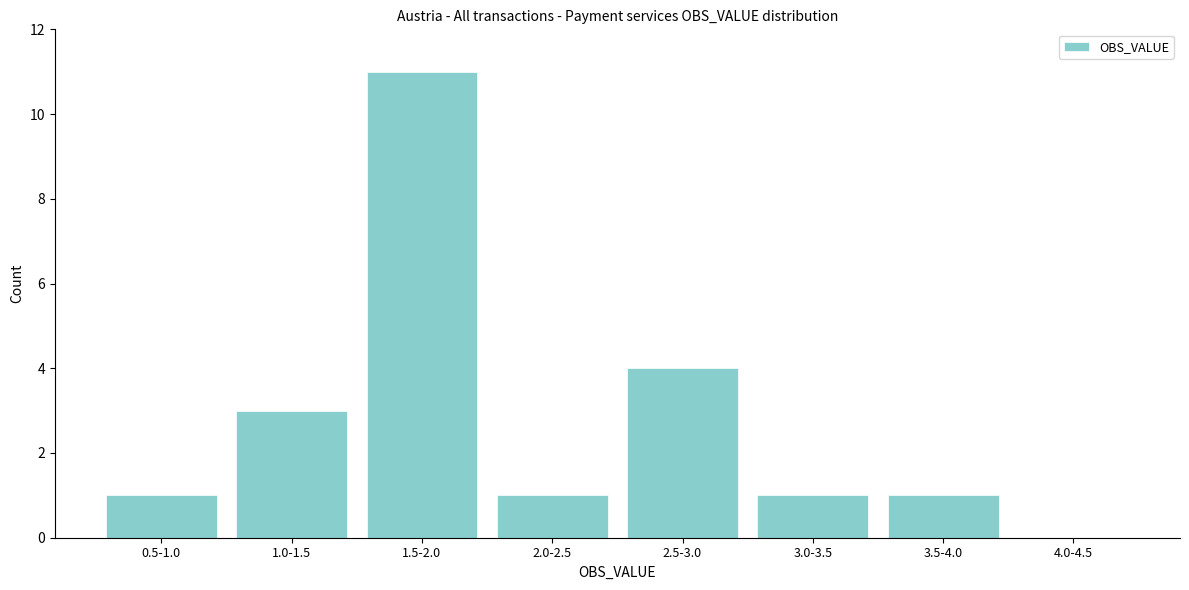

Reading left to right, list all the values displayed in this chart.

0.5-1.0=1	1.0-1.5=3	1.5-2.0=11	2.0-2.5=1	2.5-3.0=4	3.0-3.5=1	3.5-4.0=1	4.0-4.5=0